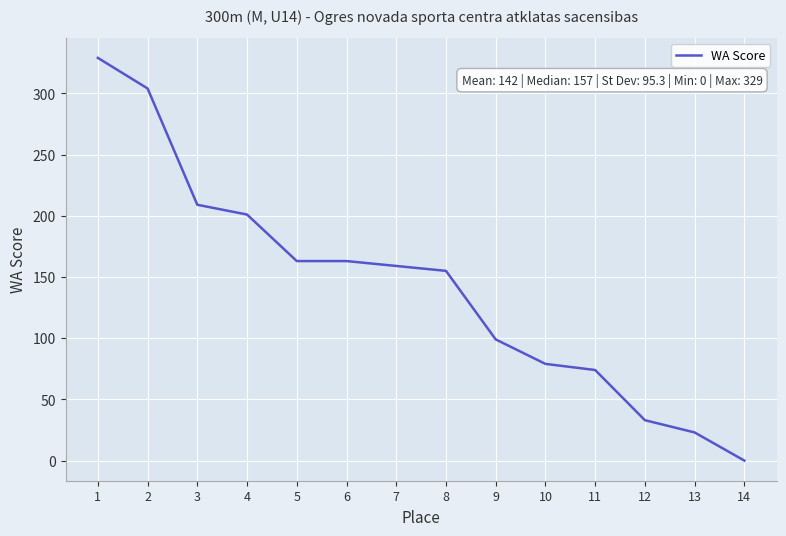

What is the difference between the second highest and second lowest values?

281